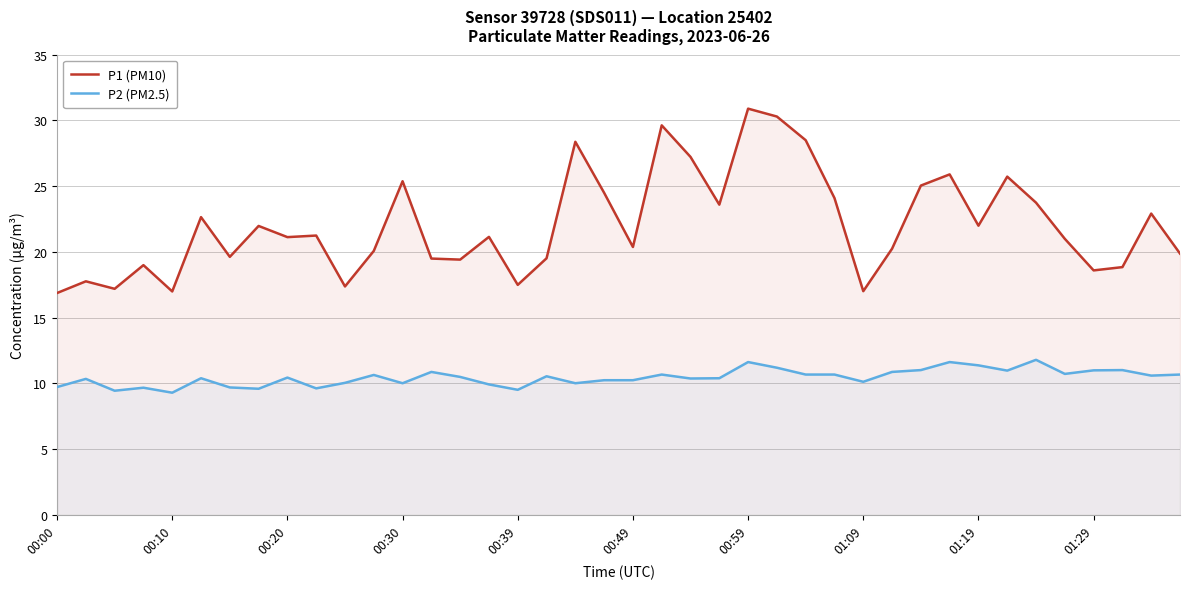

Which series has the largest total across all categories?

P1 (PM10)